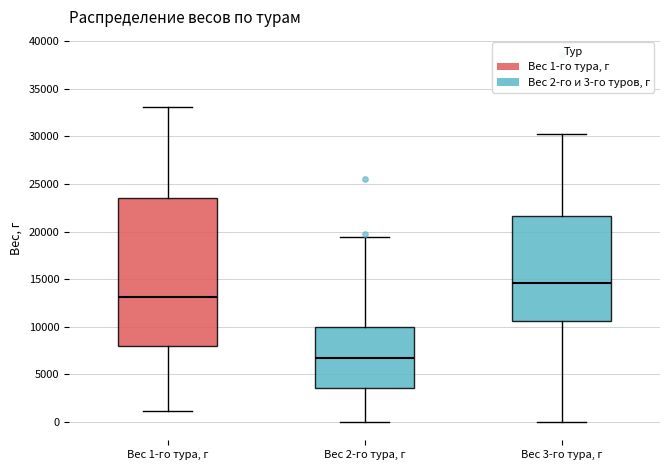

Comparing the boxes themselves (not the whiskers), which one is the tallest?

Вес 1-го тура, г